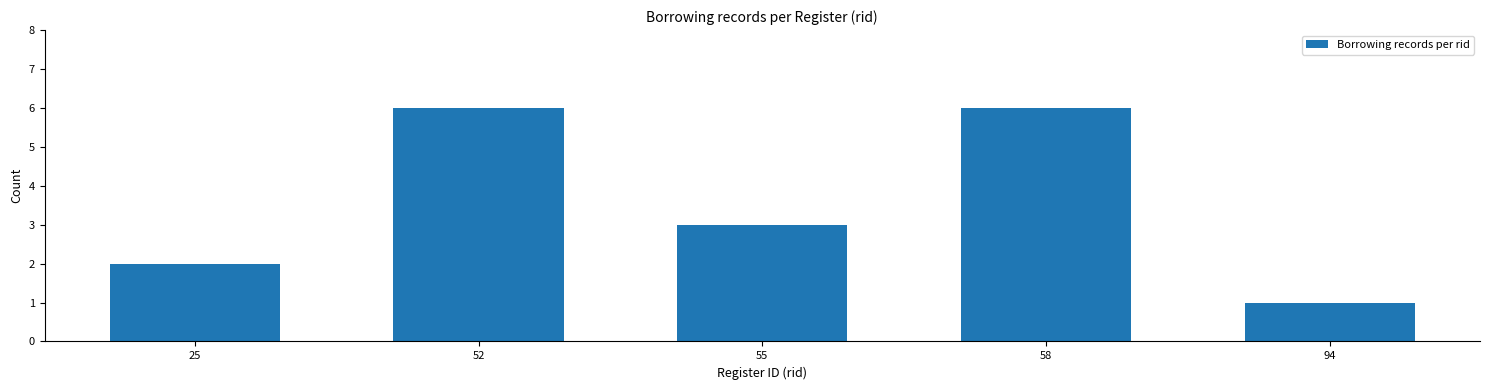

Reading left to right, what are all the values shown in this chart?

2	6	3	6	1